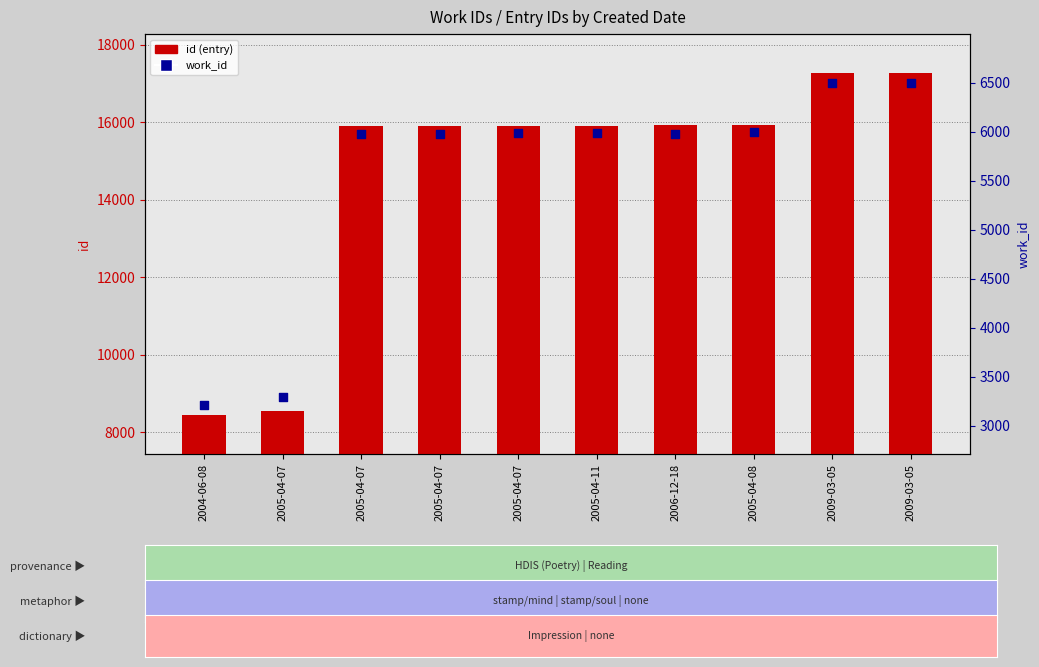

Which series has the largest total across all categories?

id